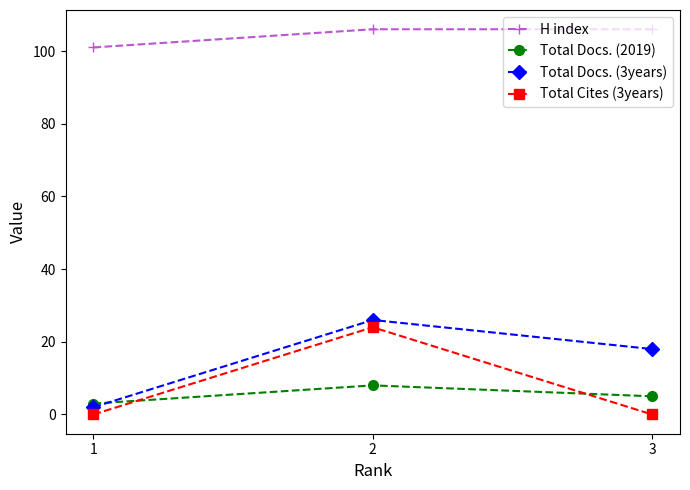

What is the total value across all series at 2?

164